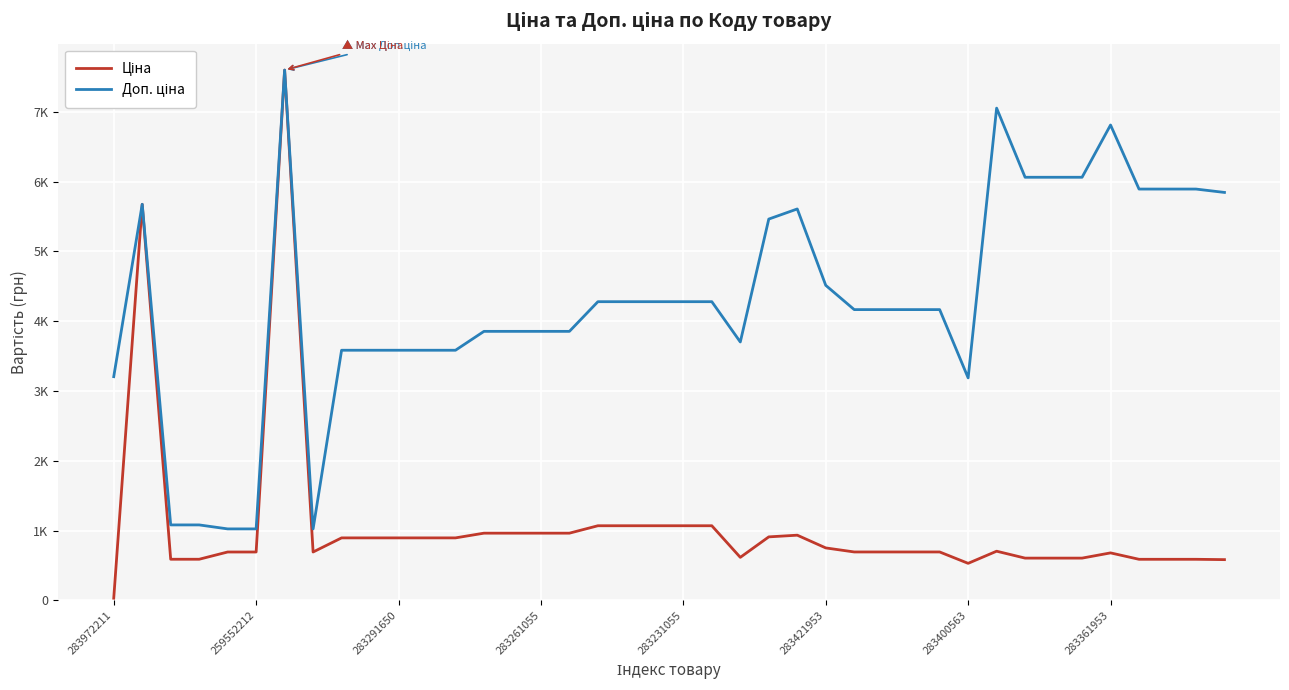

What is the minimum value shown in the chart?

32.0